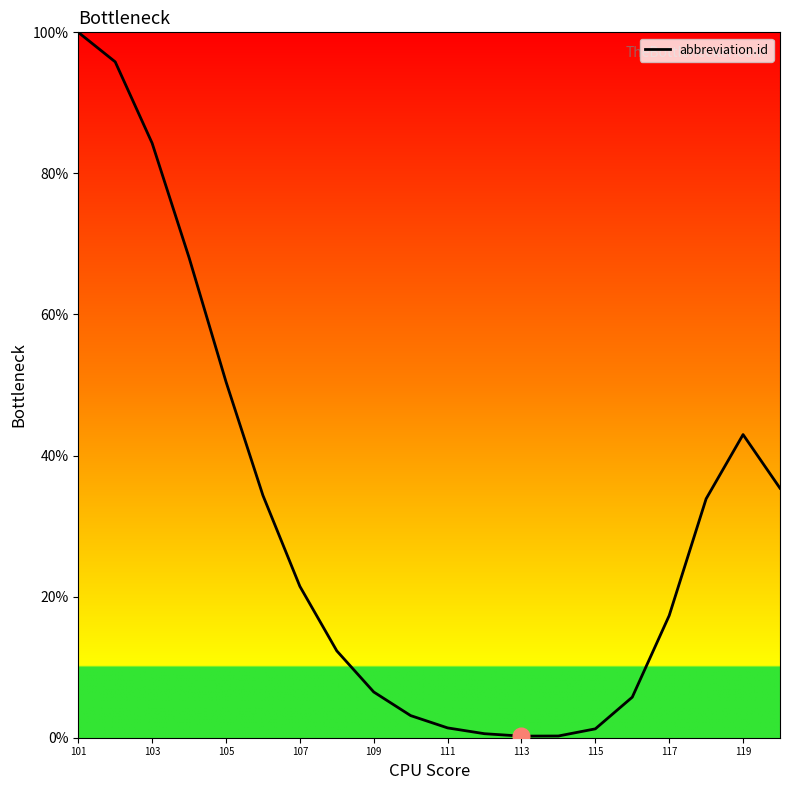

How many series are shown in this chart?

1